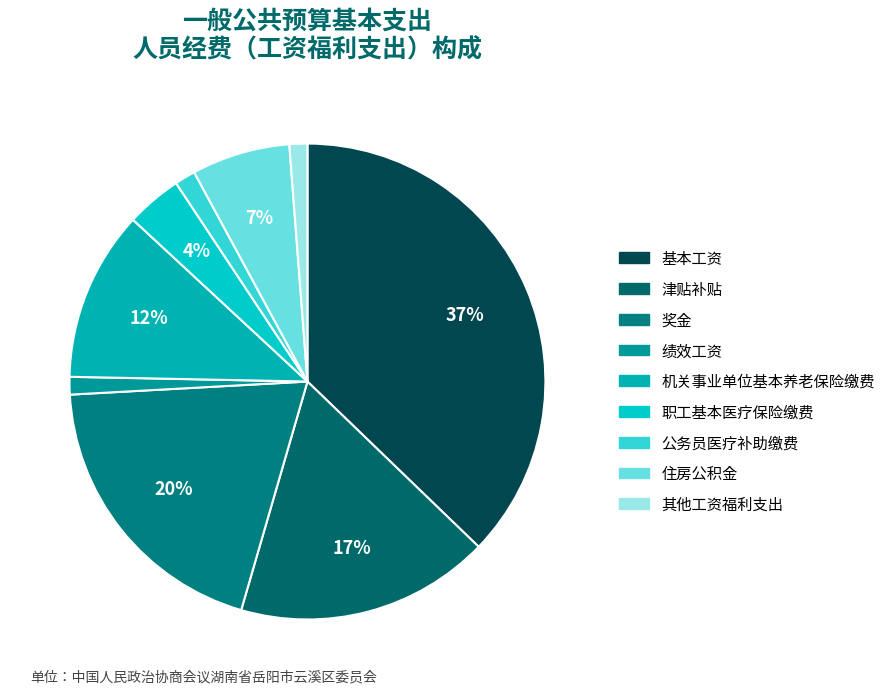

Does 奖金 represent more than half of the total?

No